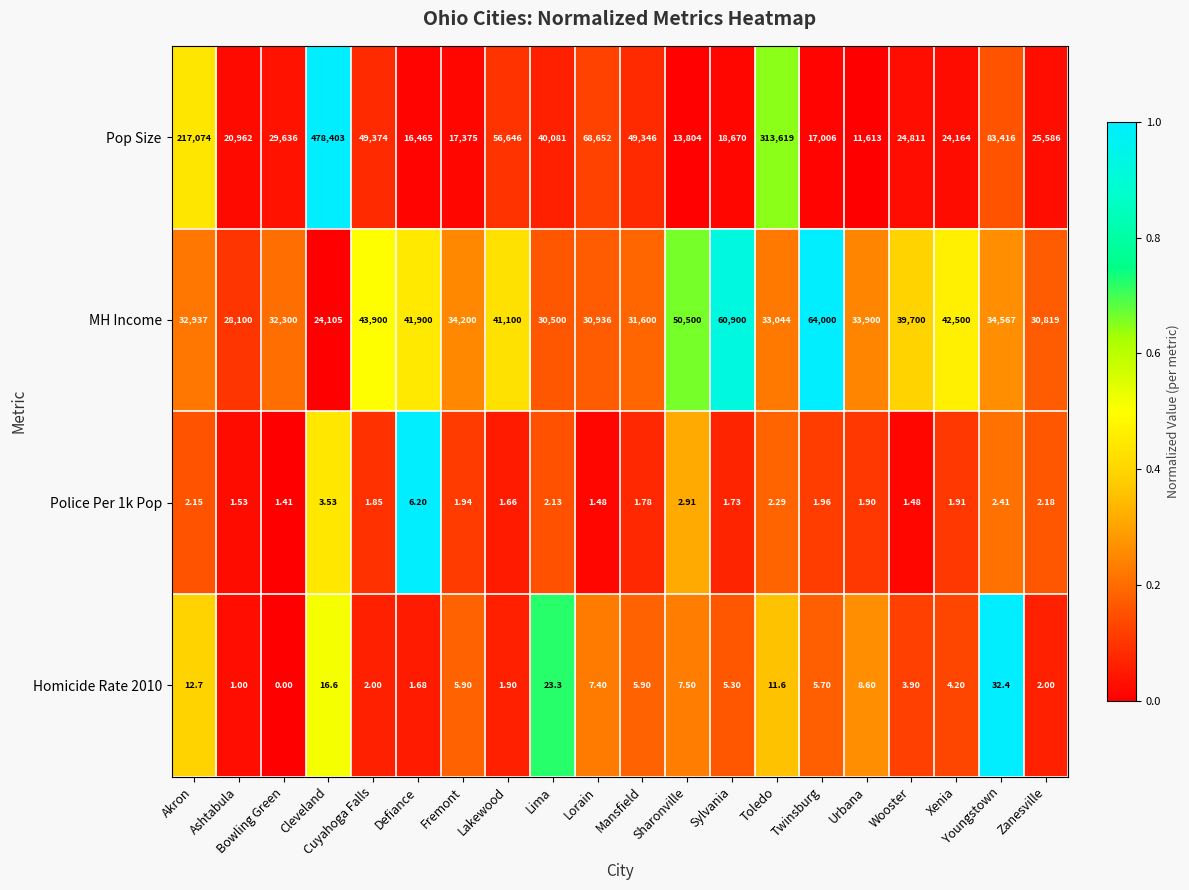

What is the spread (max minus min) of values at Cleveland?

478399.5